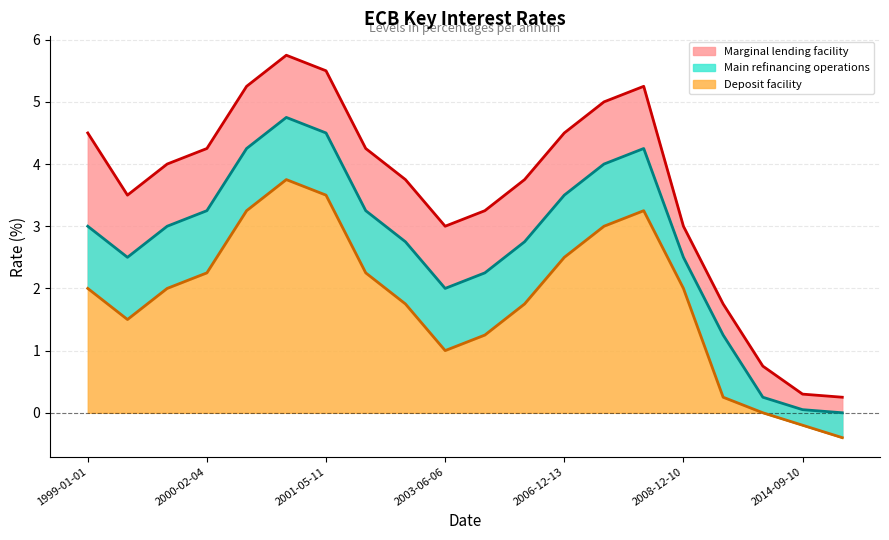

True or false: Marginal lending facility has more than 0 interior local peaks.

True